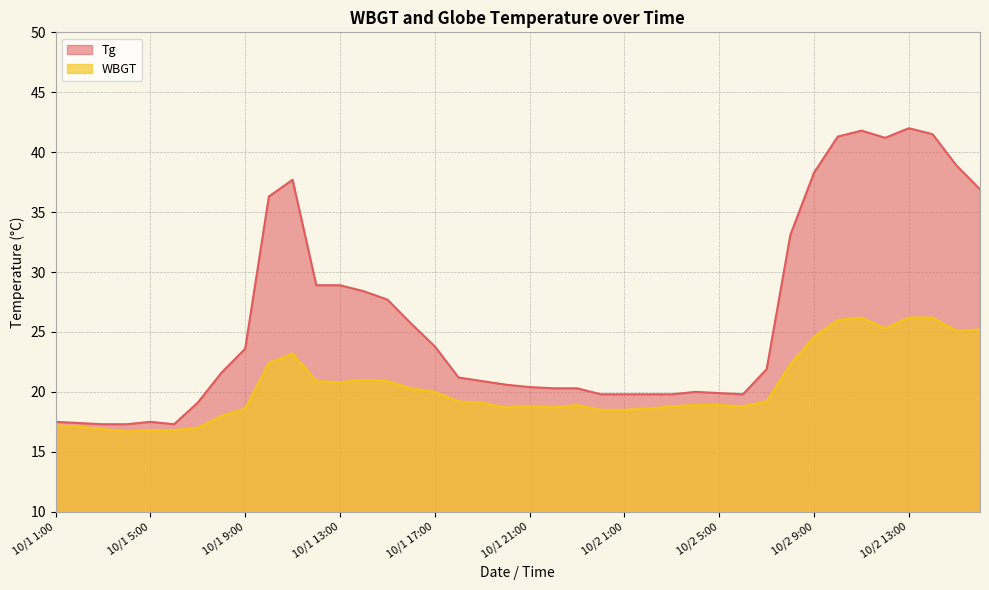

Does the chart have visible grid lines?

Yes